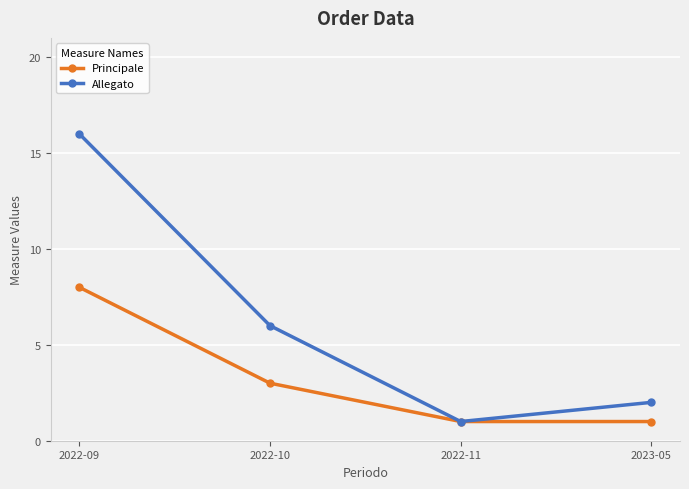

Which series has the largest range (max minus min)?

Allegato